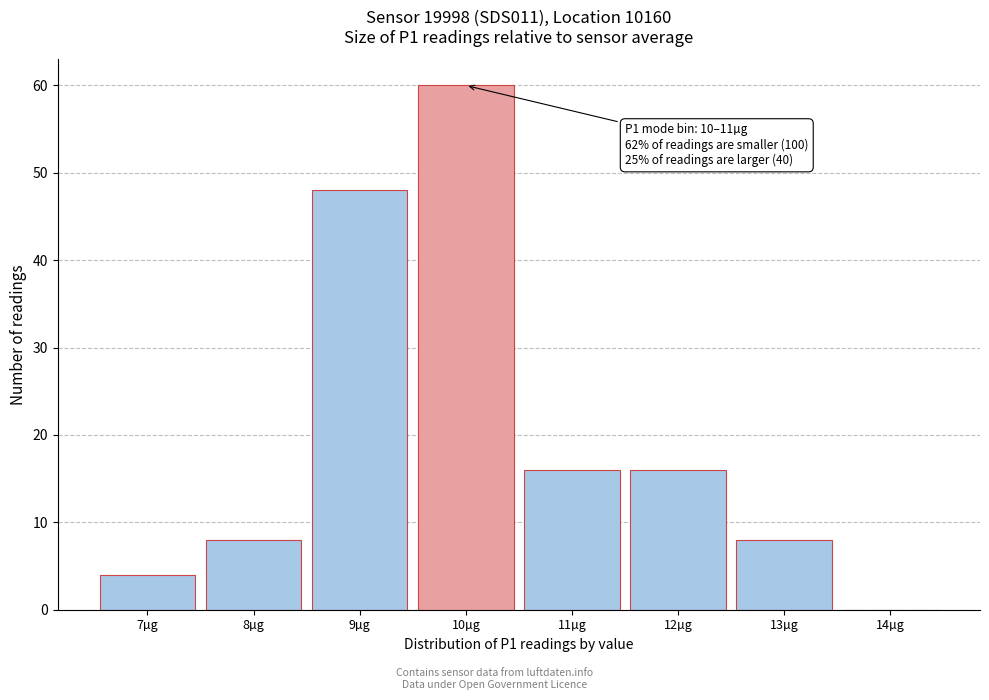

Reading left to right, what are all the values shown in this chart?

7µg=4	8µg=8	9µg=48	10µg=60	11µg=16	12µg=16	13µg=8	14µg=0